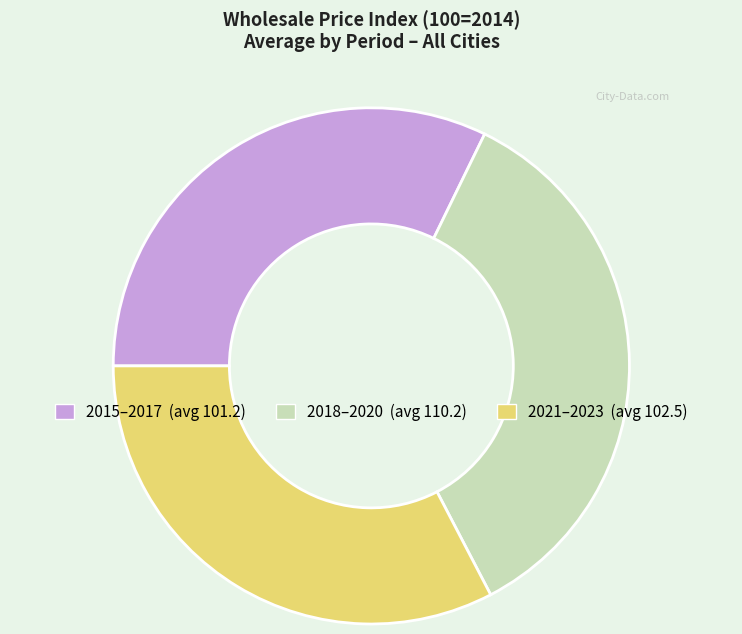

Does any single category account for the majority?

No